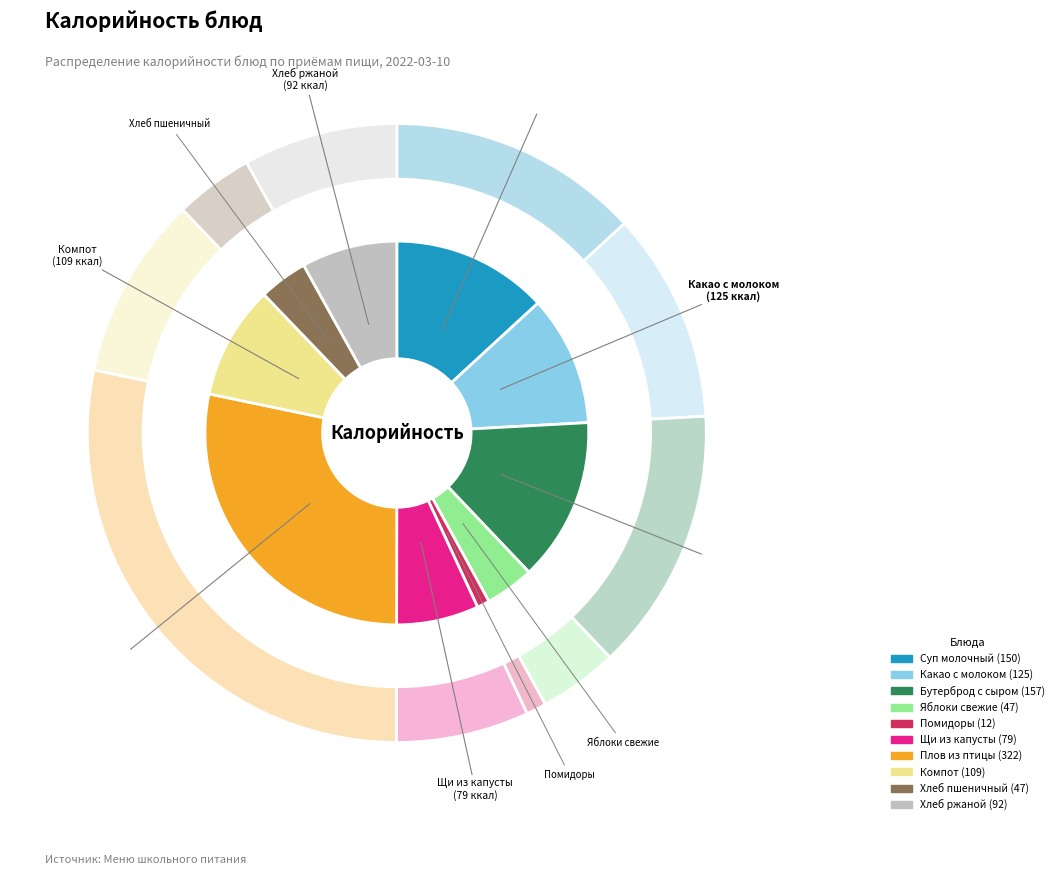

Does Компот из свежих плодов represent more than half of the total?

No